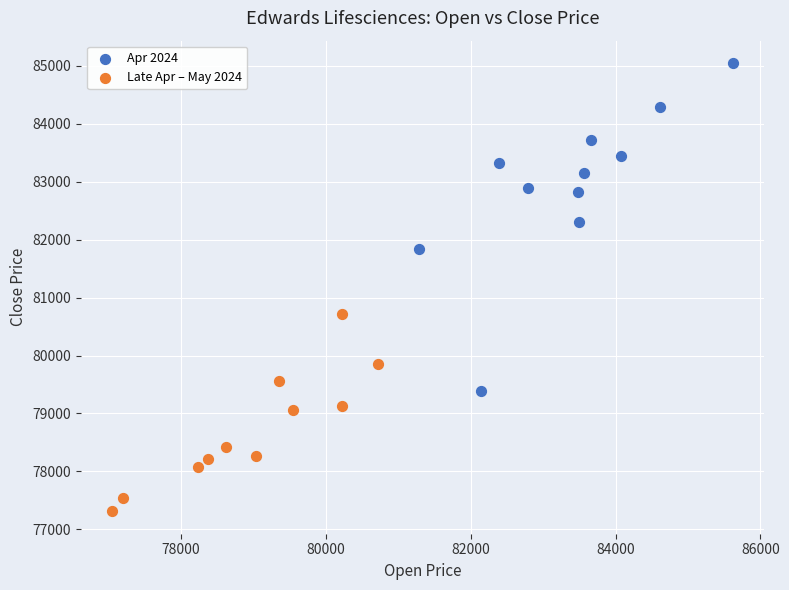

Which series contains the lowest Y value?

Late Apr – May 2024